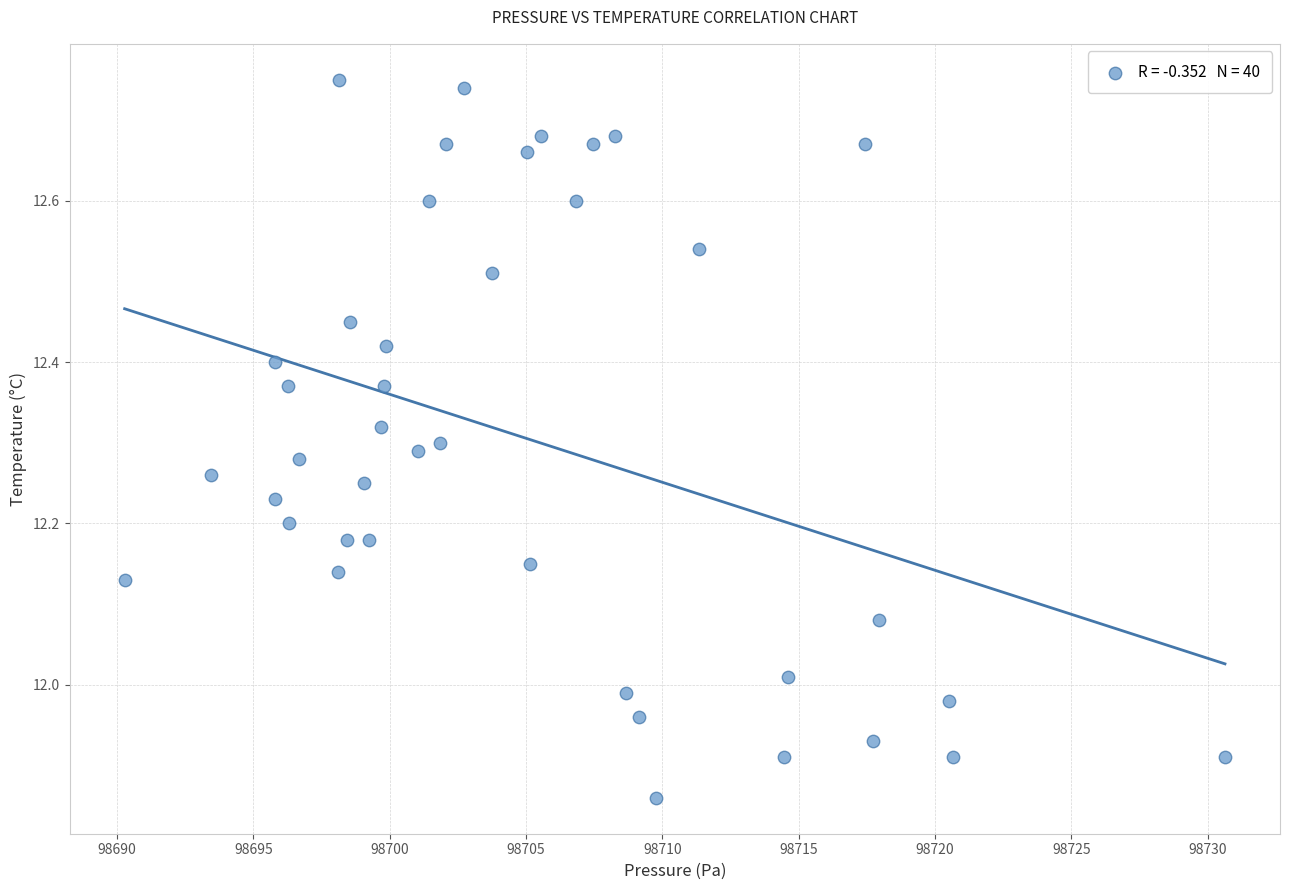

What is the range of Y values (max minus min)?

0.9